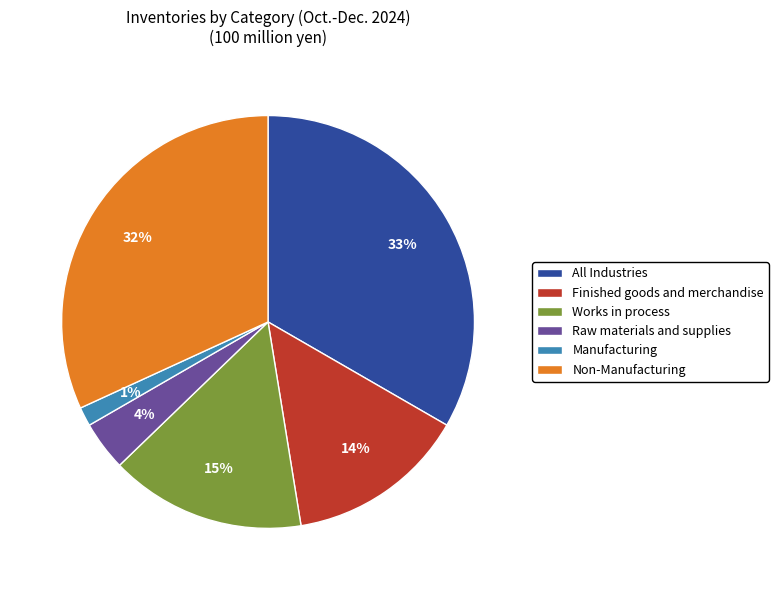

Is the sum of Works in process and Manufacturing greater than half?

No